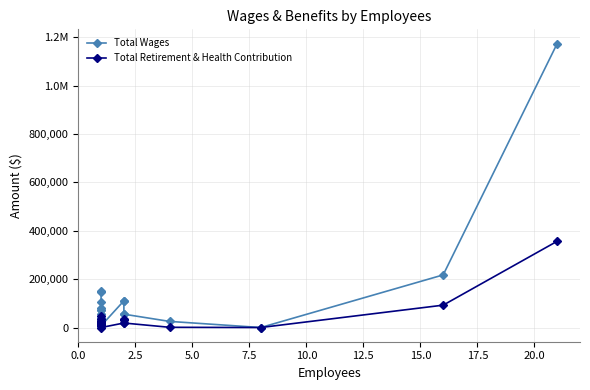

True or false: Total Retirement & Health Contribution and Total Wages intersect in this chart.

False